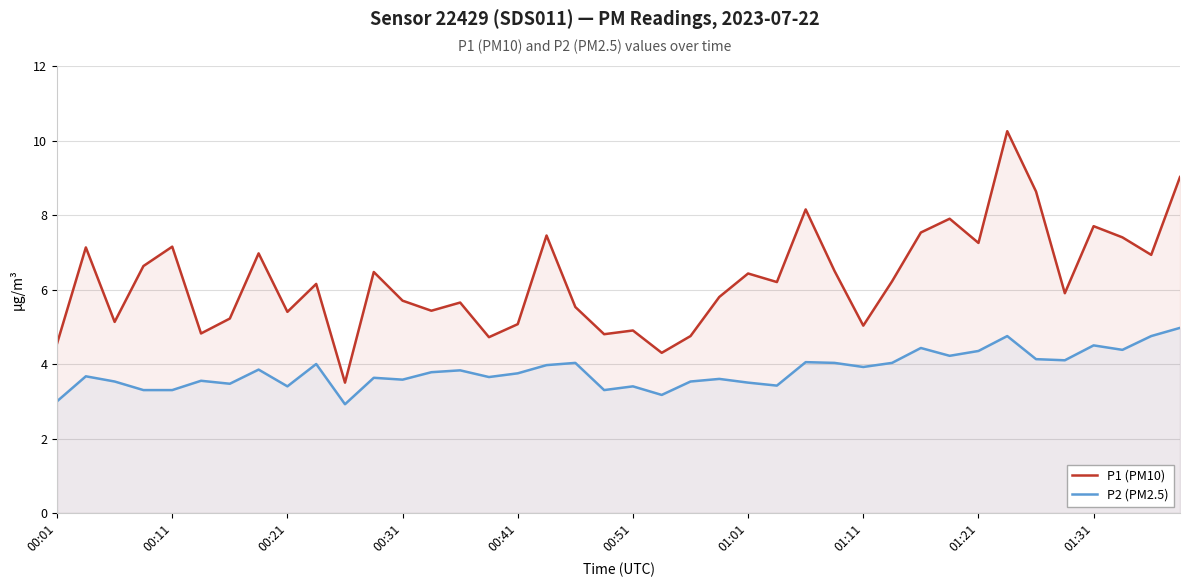

What is the lowest value of the P2 (PM2.5) series?

2.9